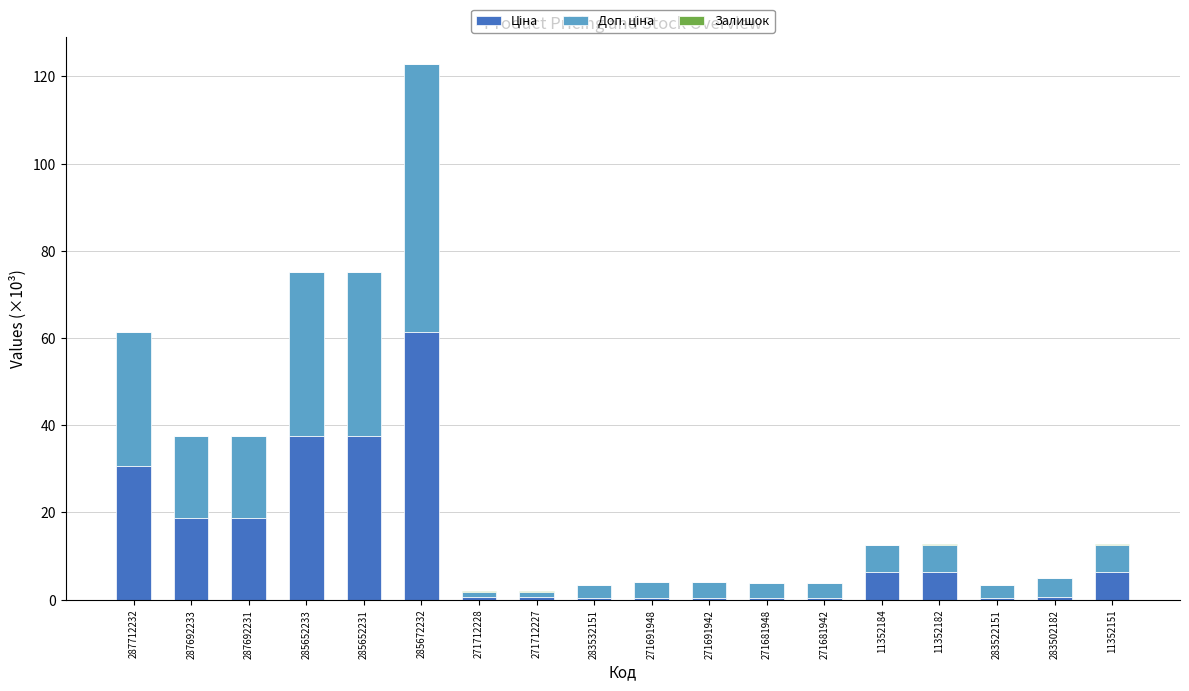

At which category is the sum across all series the highest?

285672232